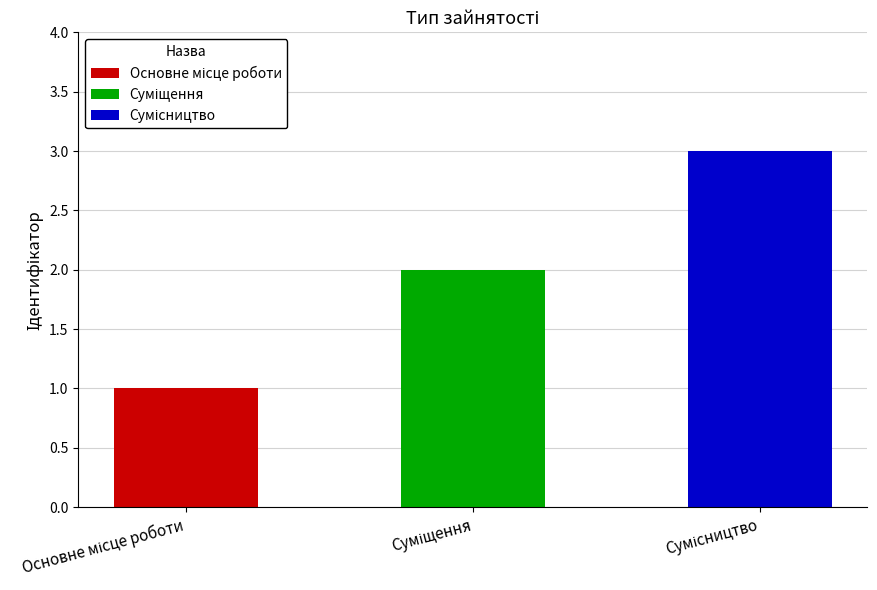

Which label corresponds to the smallest value in the chart?

Основне місце роботи